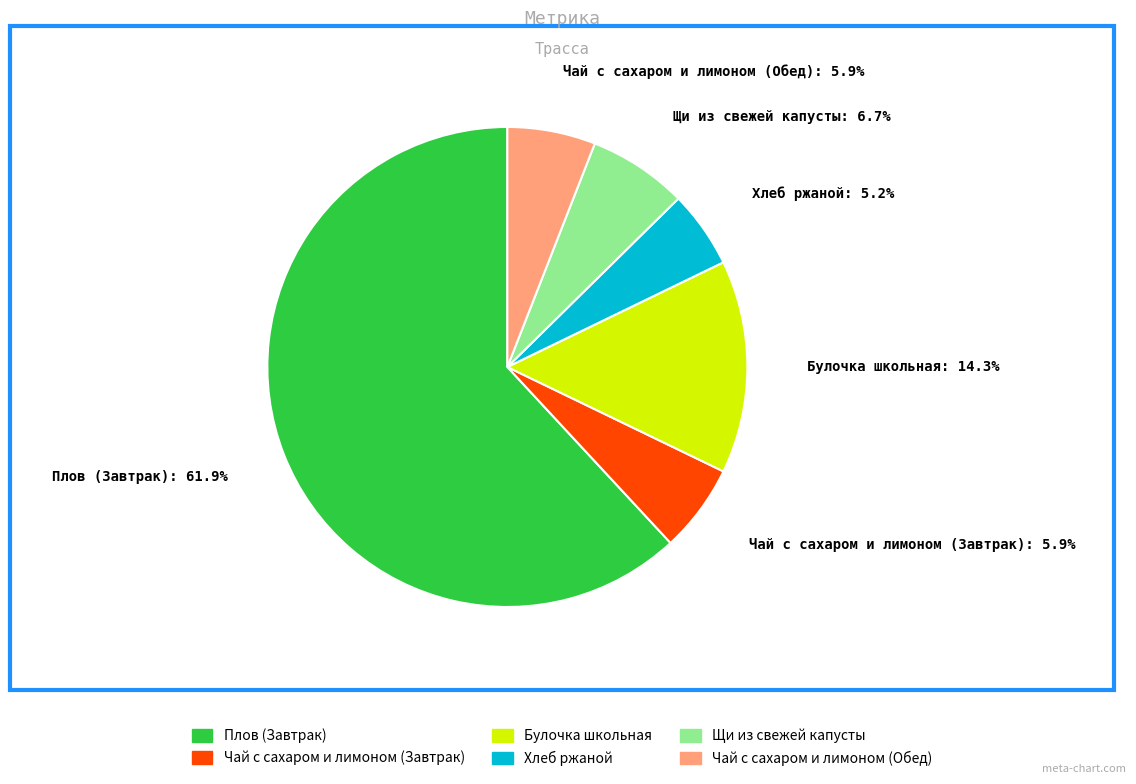

True or false: Чай с сахаром и лимоном (Обед) accounts for 1% of the total.

False